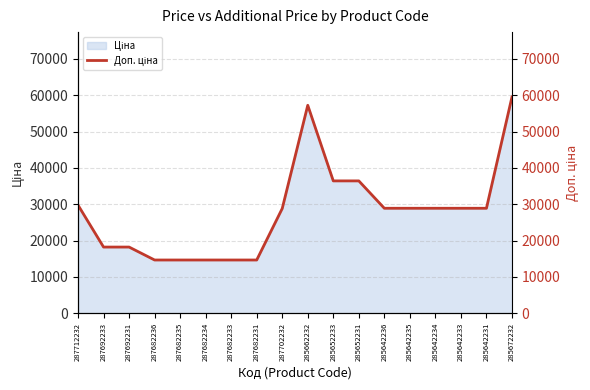

What is the label of the 10th point from the left?

285662232